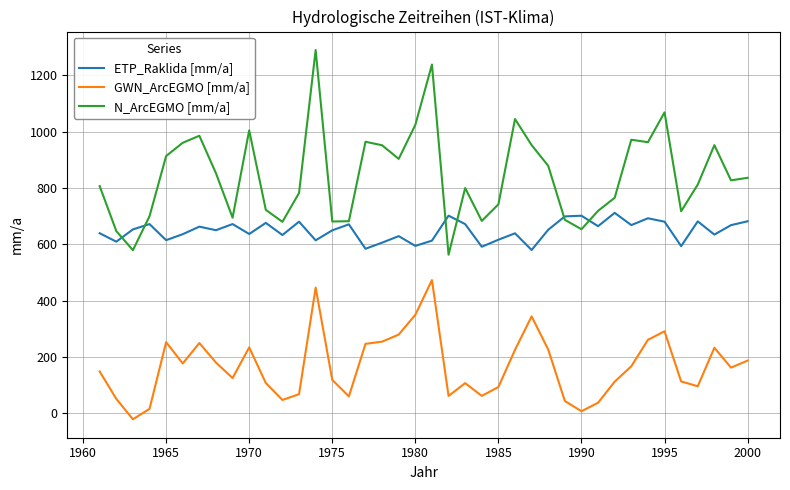

True or false: N_ArcEGMO [mm/a] and GWN_ArcEGMO [mm/a] intersect in this chart.

False